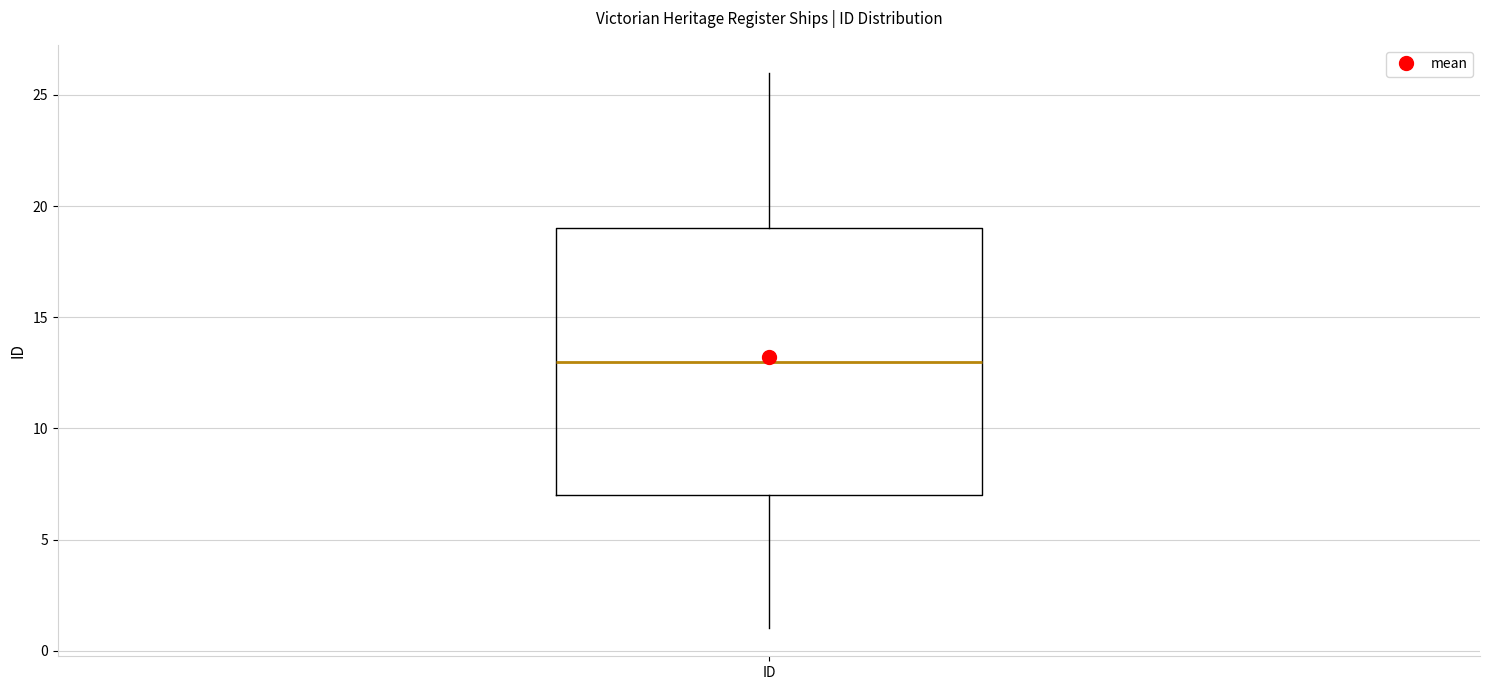

Where is the lower edge of the box for ID on the y-axis? The values are not printed on the chart, so give them approximately, as read against the axis.

7